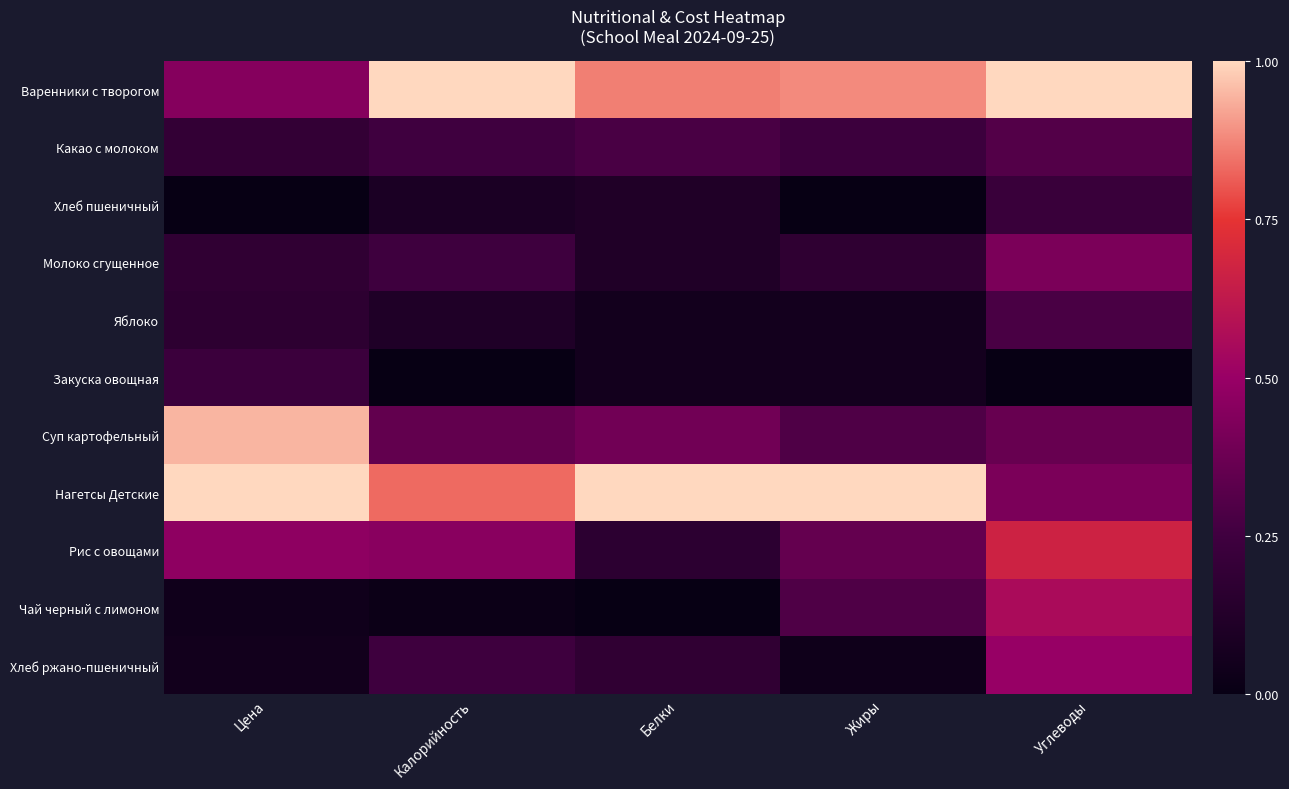

Rank the series by their maximum value, from highest to lowest.

Варенники с творогом, Нагетсы Детские, Суп картофельный, Рис с овощами, Чай черный с лимоном, Хлеб ржано-пшеничный, Молоко сгущенное, Какао с молоком, Яблоко, Закуска овощная, Хлеб пшеничный